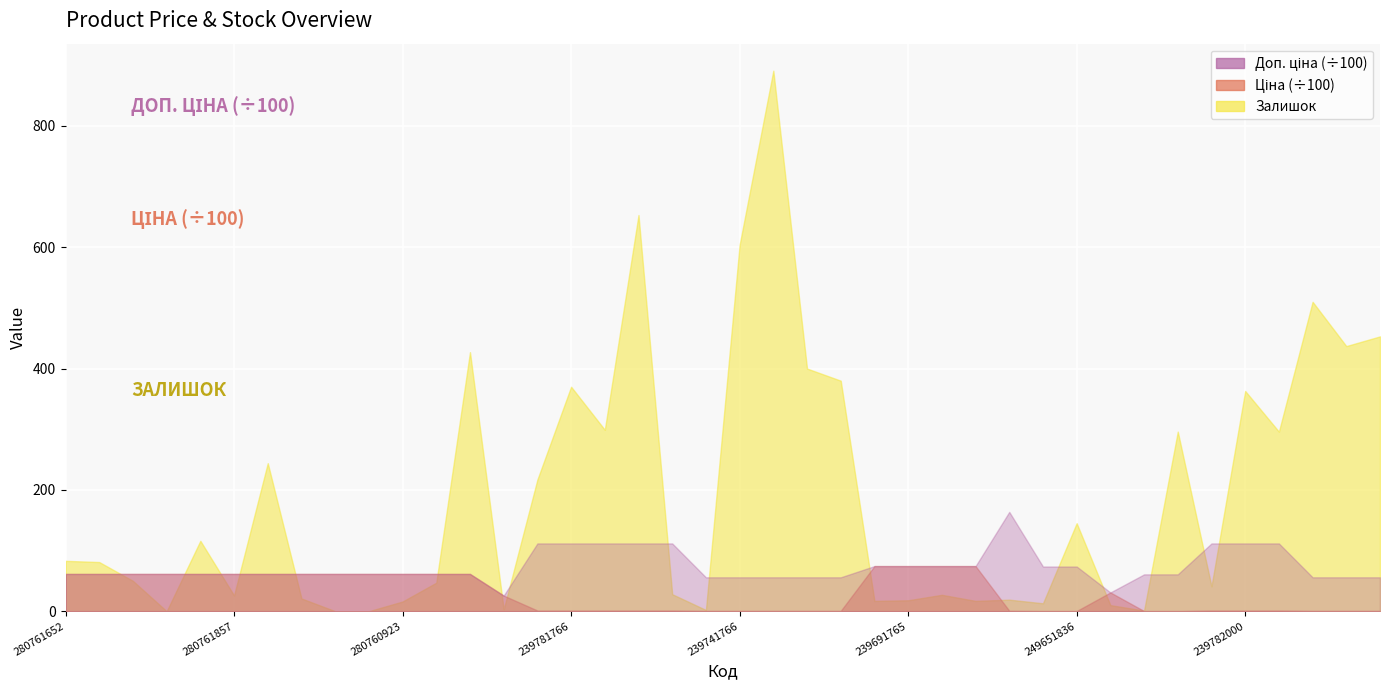

What is the maximum value for Ціна?

7436.2